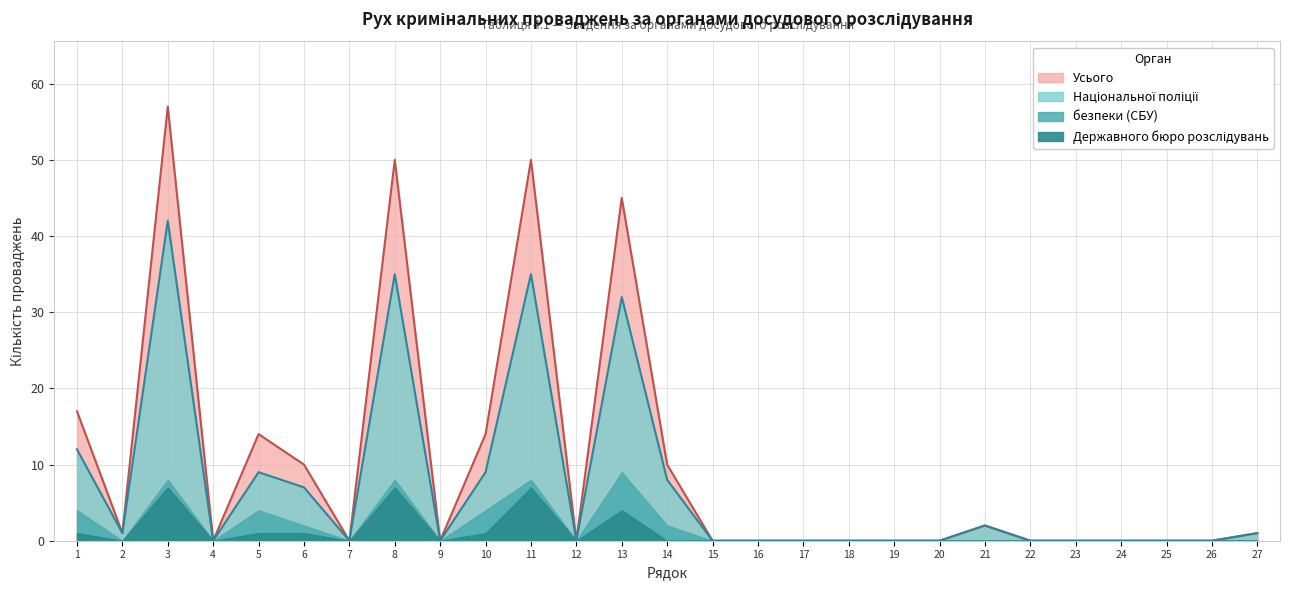

How many безпеки values are between 0 and 4?

23